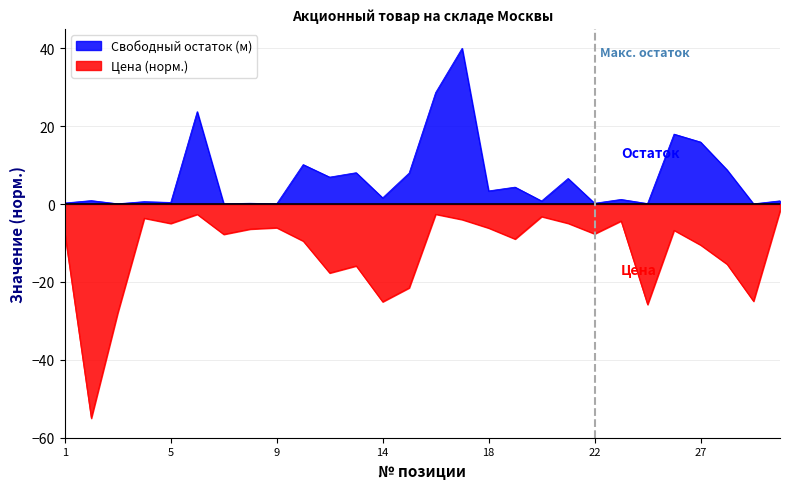

Count the number of data series in this chart.

2